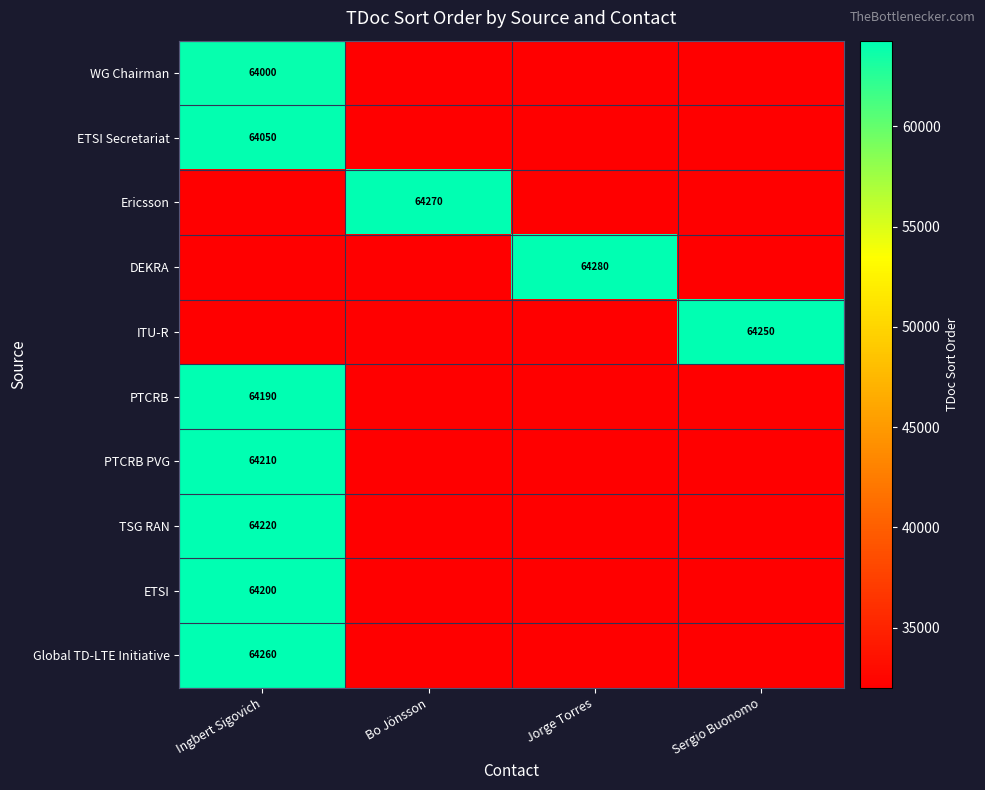

What is the total value across all series at Sergio Buonomo?

352250